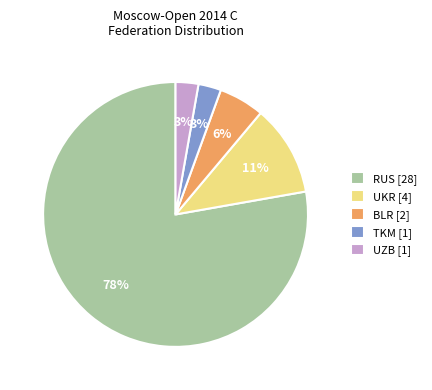

What is the majority slice?

RUS [28]